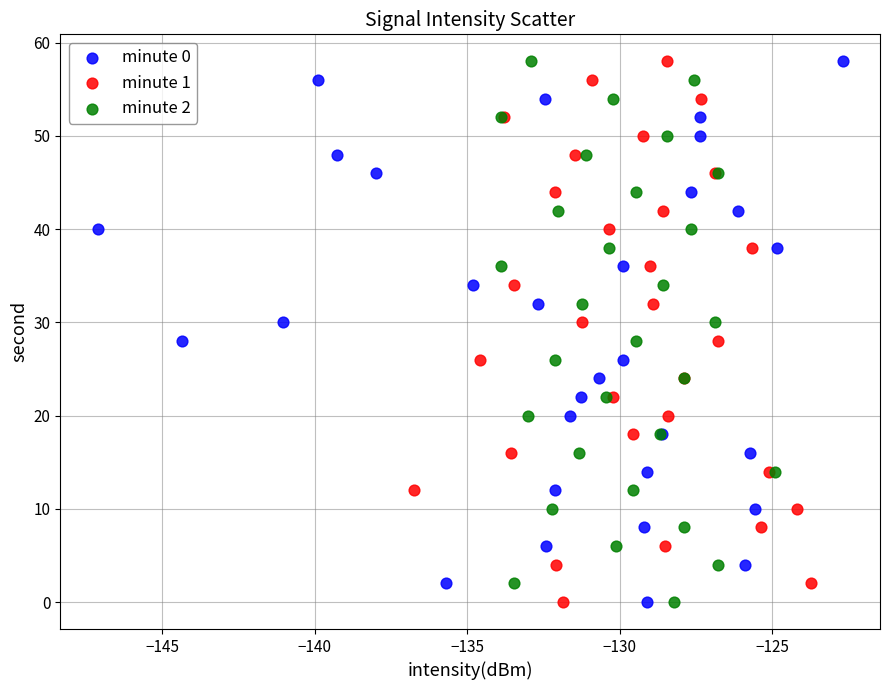

What are all the series names shown in the legend?

minute 0, minute 1, minute 2